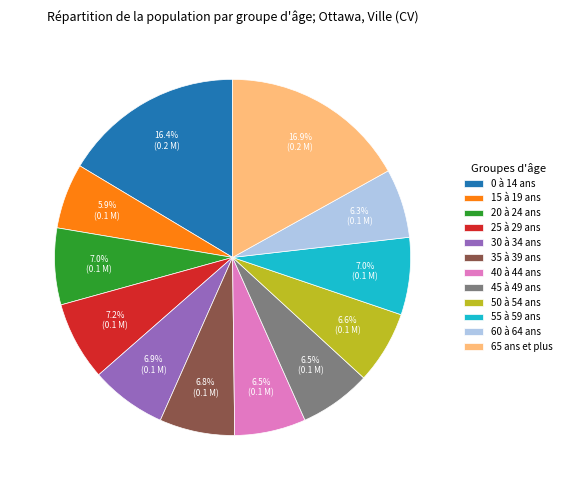

Do 30 à 34 ans and 15 à 19 ans together represent more than half of the pie?

No